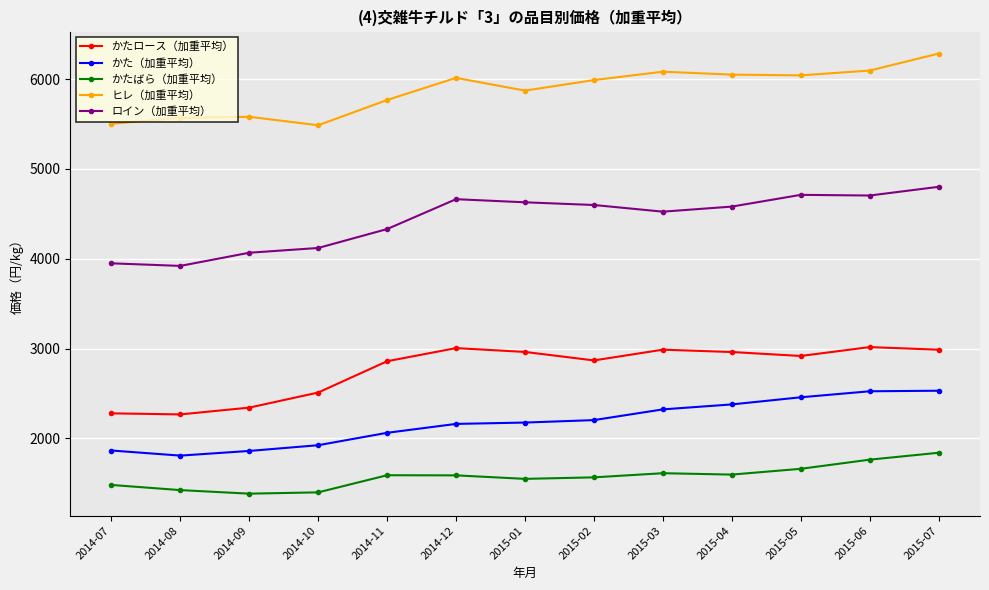

Rank the series at 2015-04 from lowest to highest value.

かたばら（加重平均）, かた（加重平均）, かたロース（加重平均）, ロイン（加重平均）, ヒレ（加重平均）